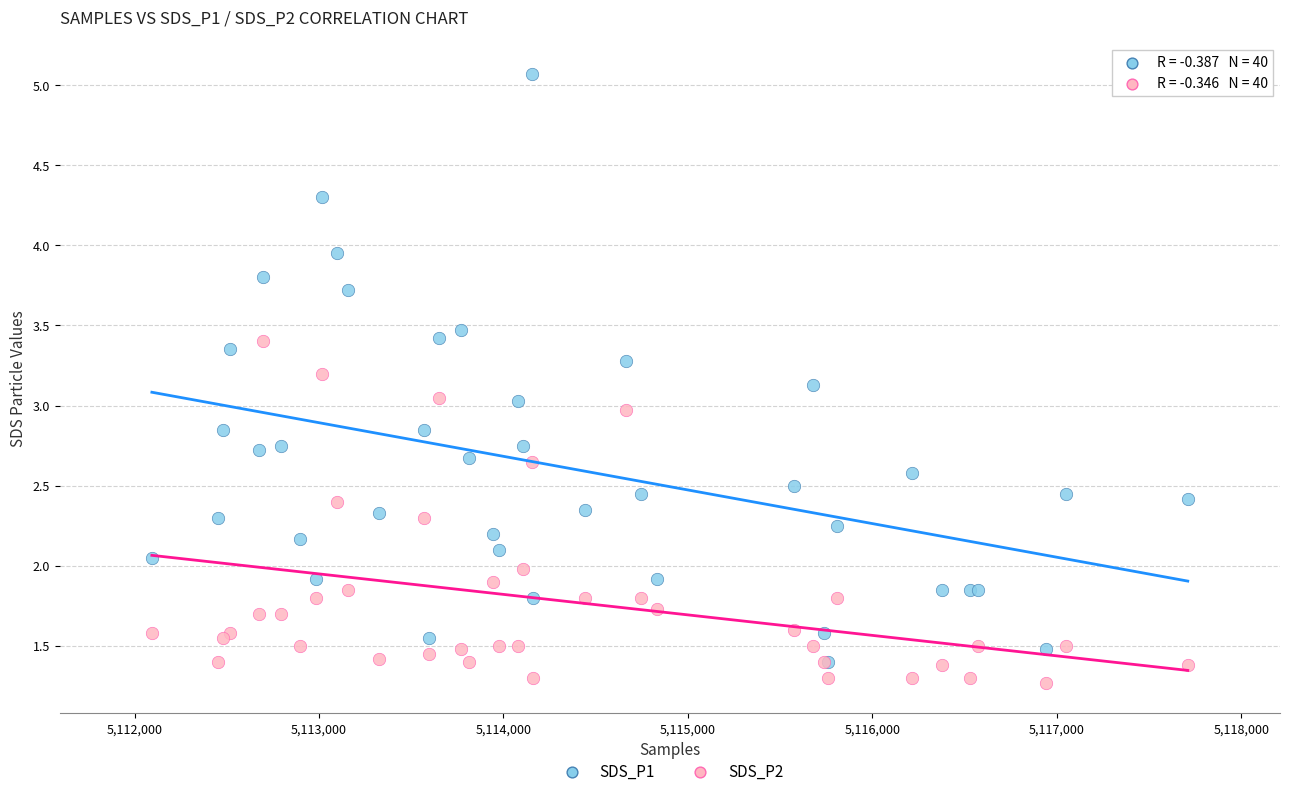

Which series has the widest spread of Y values?

SDS_P1